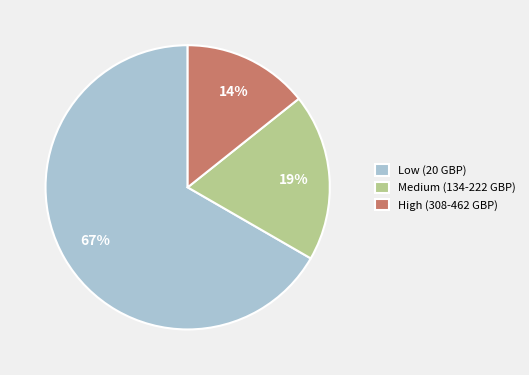

Which has a higher value, Low (20 GBP) or High (308-462 GBP)?

Low (20 GBP)